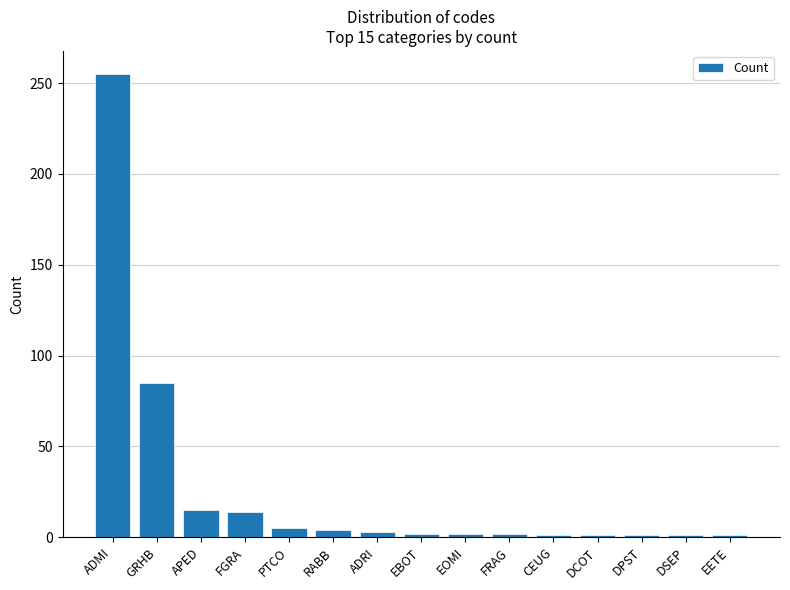

The chart shows a value of 14 at FGRA. True or false?

True